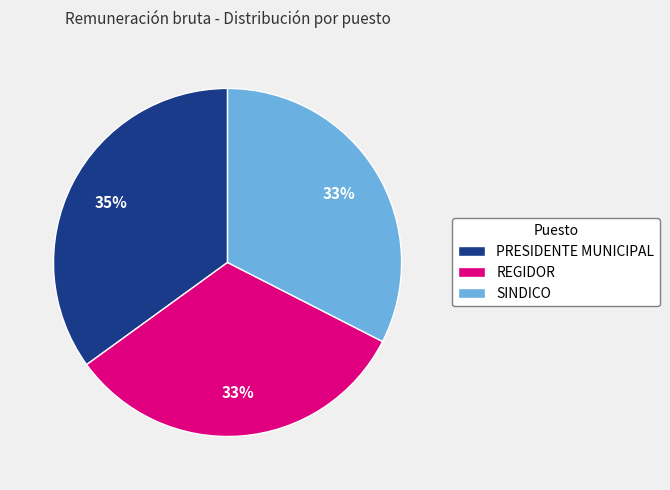

Count the number of slices in the pie.

3